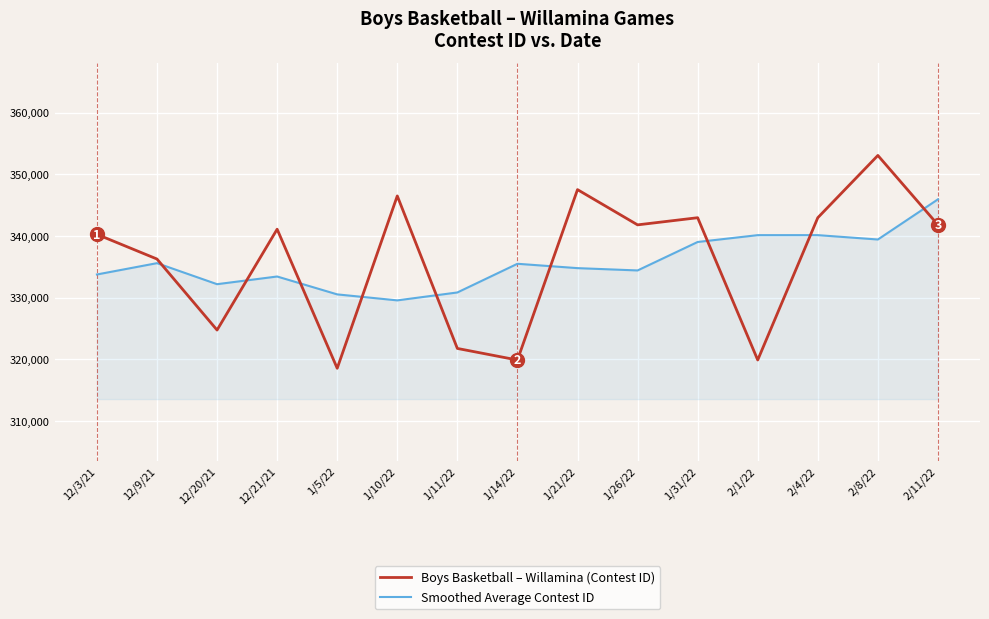

The Smoothed Average Contest ID series shows 340145.8 at 2/1/22. True or false?

True